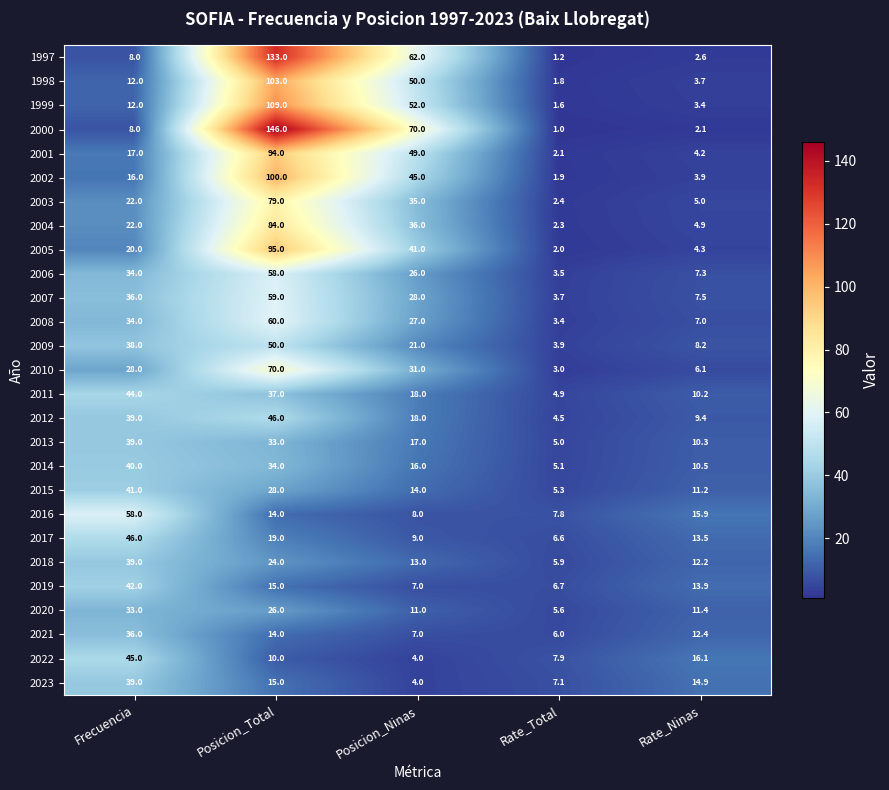

Which series has the largest range (max minus min)?

2000